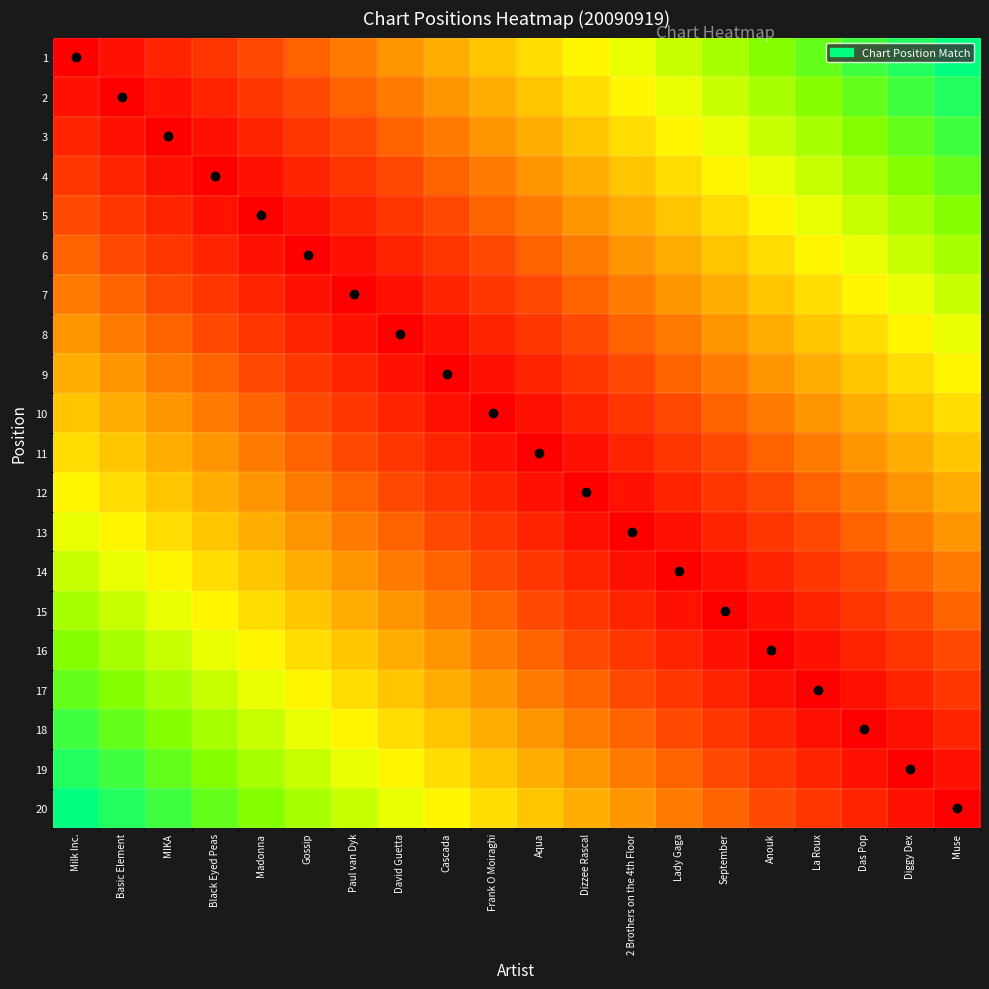

Which has a higher value, Cascada or Frank O Moiraghi?

Frank O Moiraghi